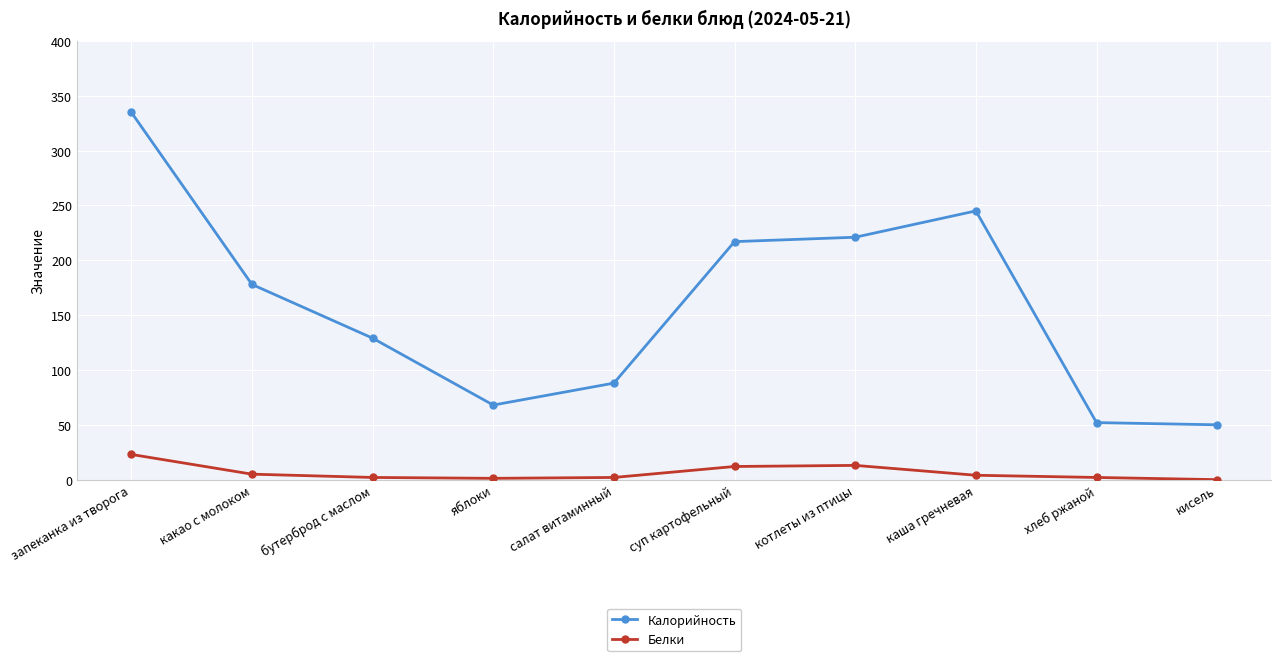

Does the chart have visible grid lines?

Yes